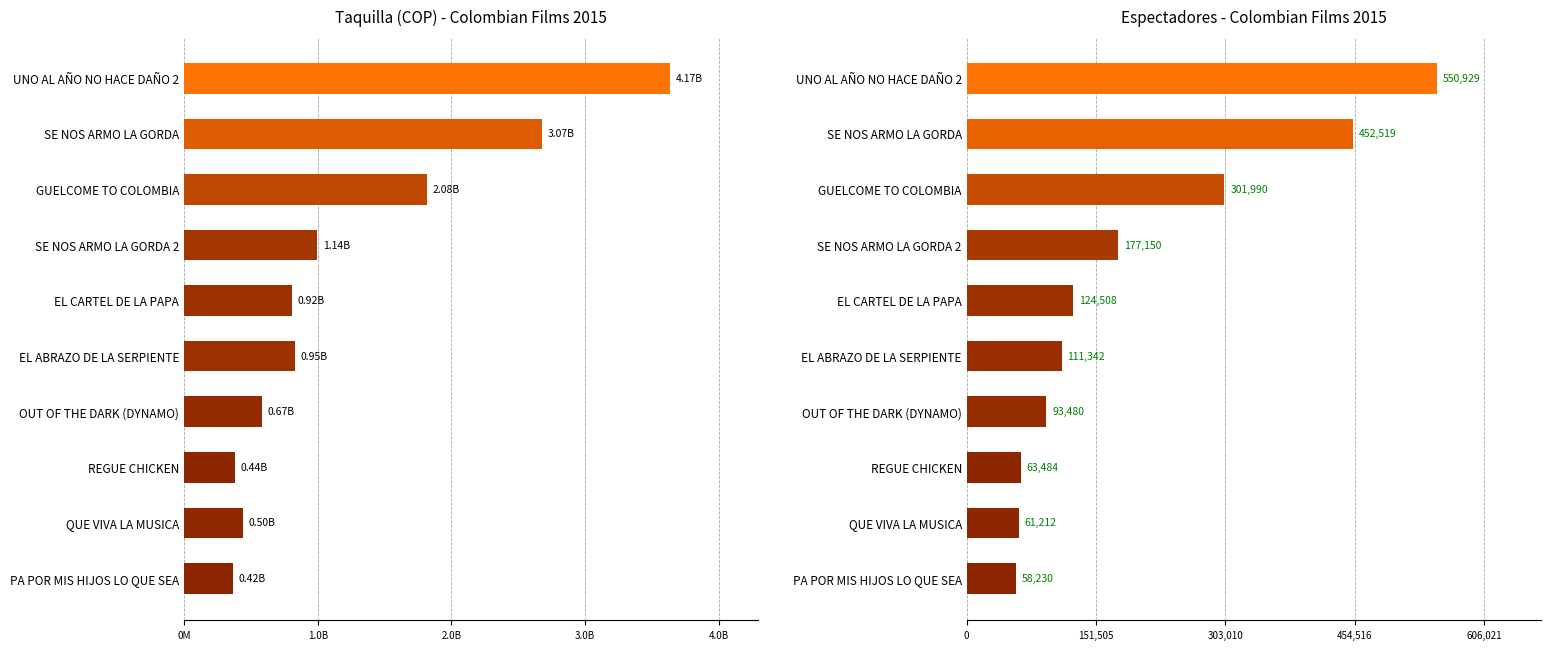

Are the bars grouped side by side (vs. stacked)?

Yes